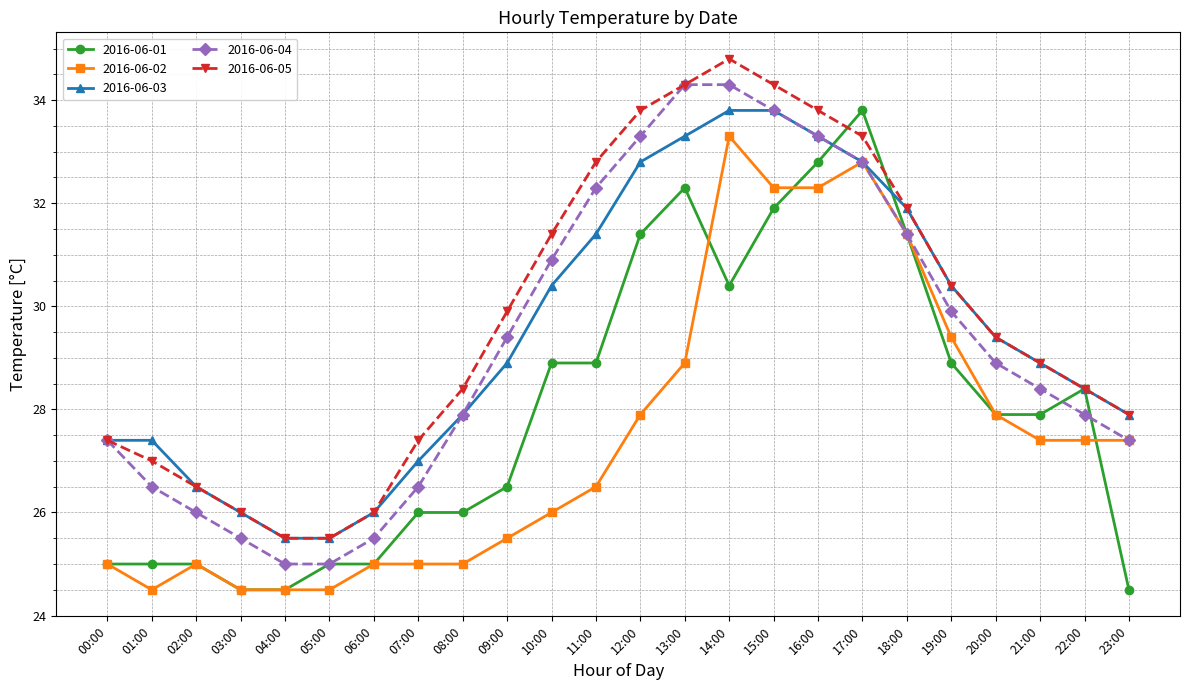

Reading left to right, what are all the values shown in this chart?

2016-06-01: 00:00=25.0	01:00=25.0	02:00=25.0	03:00=24.5	04:00=24.5	05:00=25.0	06:00=25.0	07:00=26.0	08:00=26.0	09:00=26.5	10:00=28.9	11:00=28.9	12:00=31.4	13:00=32.3	14:00=30.4	15:00=31.9	16:00=32.8	17:00=33.8	18:00=31.4	19:00=28.9	20:00=27.9	21:00=27.9	22:00=28.4	23:00=24.5
2016-06-02: 00:00=25.0	01:00=24.5	02:00=25.0	03:00=24.5	04:00=24.5	05:00=24.5	06:00=25.0	07:00=25.0	08:00=25.0	09:00=25.5	10:00=26.0	11:00=26.5	12:00=27.9	13:00=28.9	14:00=33.3	15:00=32.3	16:00=32.3	17:00=32.8	18:00=31.4	19:00=29.4	20:00=27.9	21:00=27.4	22:00=27.4	23:00=27.4
2016-06-03: 00:00=27.4	01:00=27.4	02:00=26.5	03:00=26.0	04:00=25.5	05:00=25.5	06:00=26.0	07:00=27.0	08:00=27.9	09:00=28.9	10:00=30.4	11:00=31.4	12:00=32.8	13:00=33.3	14:00=33.8	15:00=33.8	16:00=33.3	17:00=32.8	18:00=31.9	19:00=30.4	20:00=29.4	21:00=28.9	22:00=28.4	23:00=27.9
2016-06-04: 00:00=27.4	01:00=26.5	02:00=26.0	03:00=25.5	04:00=25.0	05:00=25.0	06:00=25.5	07:00=26.5	08:00=27.9	09:00=29.4	10:00=30.9	11:00=32.3	12:00=33.3	13:00=34.3	14:00=34.3	15:00=33.8	16:00=33.3	17:00=32.8	18:00=31.4	19:00=29.9	20:00=28.9	21:00=28.4	22:00=27.9	23:00=27.4
2016-06-05: 00:00=27.4	01:00=27.0	02:00=26.5	03:00=26.0	04:00=25.5	05:00=25.5	06:00=26.0	07:00=27.4	08:00=28.4	09:00=29.9	10:00=31.4	11:00=32.8	12:00=33.8	13:00=34.3	14:00=34.8	15:00=34.3	16:00=33.8	17:00=33.3	18:00=31.9	19:00=30.4	20:00=29.4	21:00=28.9	22:00=28.4	23:00=27.9